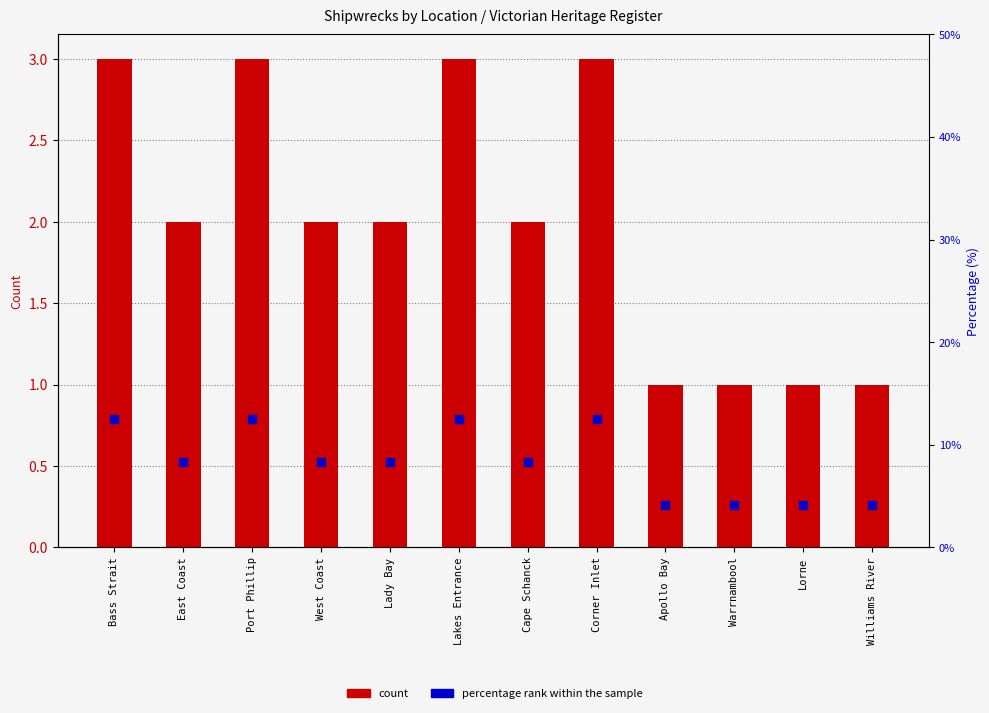

The value of percentage rank within sample at West Coast is 8.3. True or false?

True